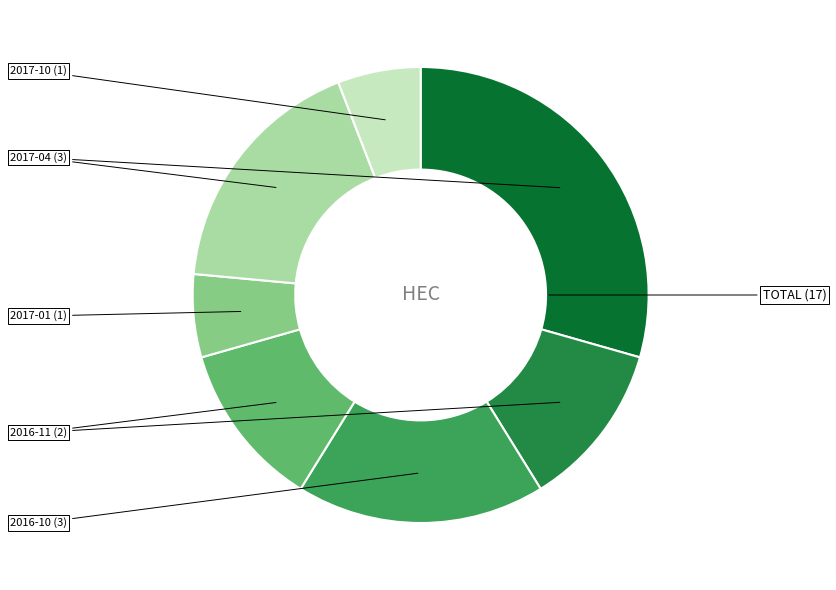

Does any single category account for the majority?

No